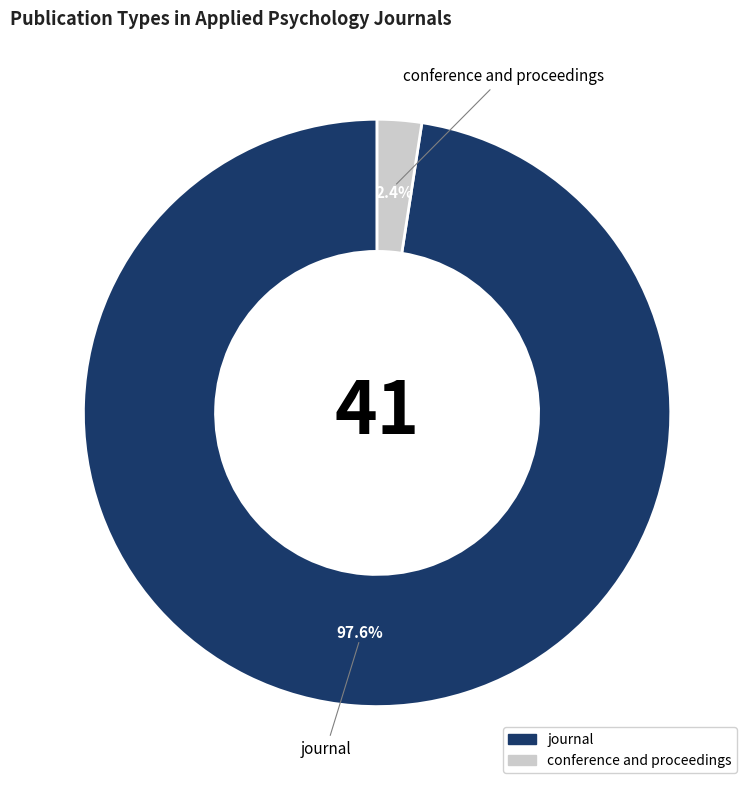

How many segments does this pie chart have?

2